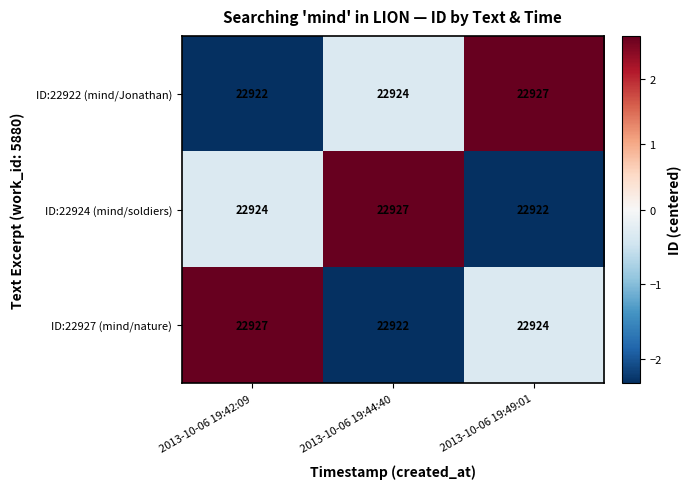

Where is ID:22922 (mind/Jonathan) nearest to the value 22924?

2013-10-06 19:44:40